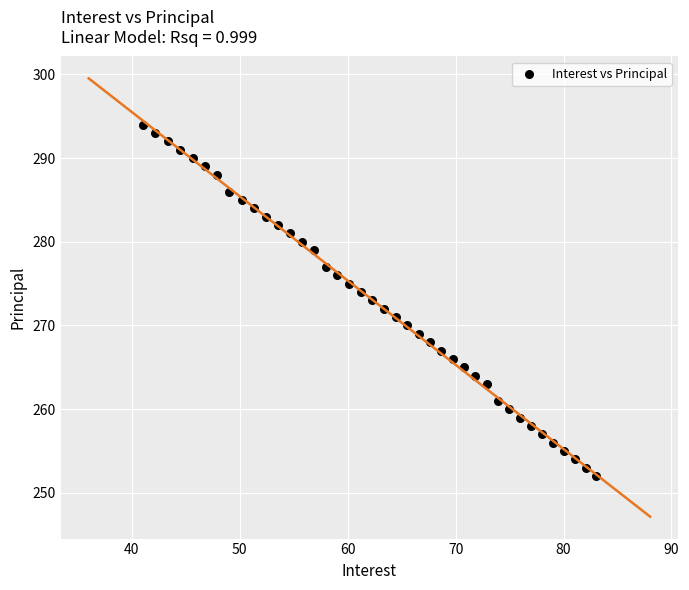

What is the range of Y values (max minus min)?

42